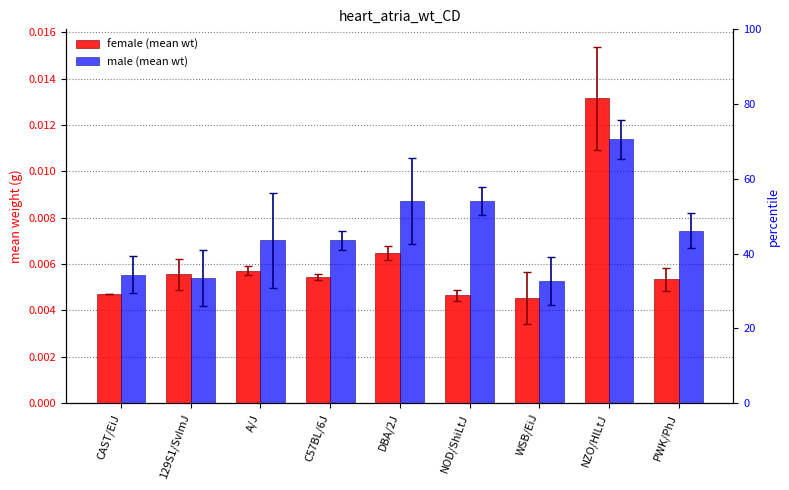

Rank the series by their maximum value, from lowest to highest.

male, female